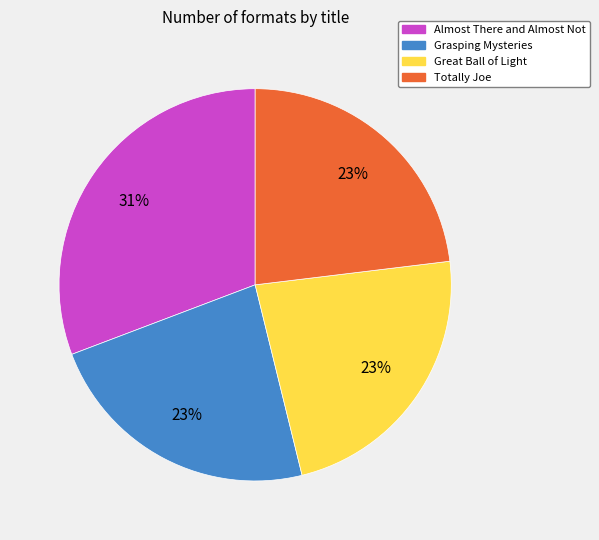

Is it true that Grasping Mysteries is 37% of the pie?

False